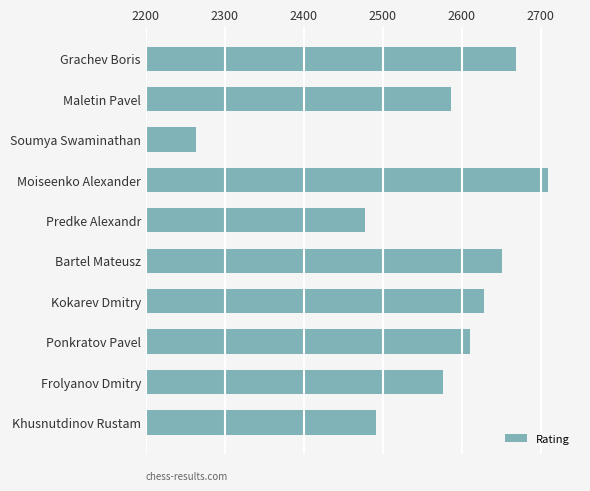

What is the difference between the second highest and minimum values?

405